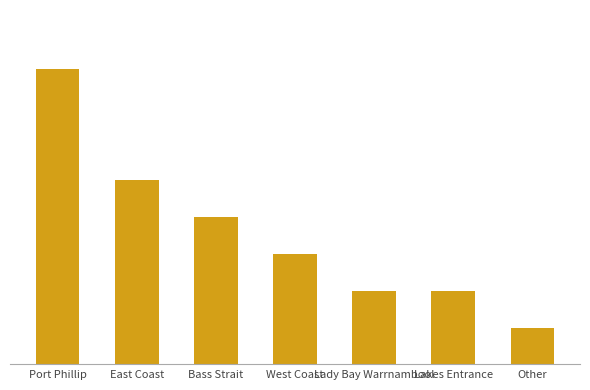

Where is the data nearest to the value 4?

Bass Strait